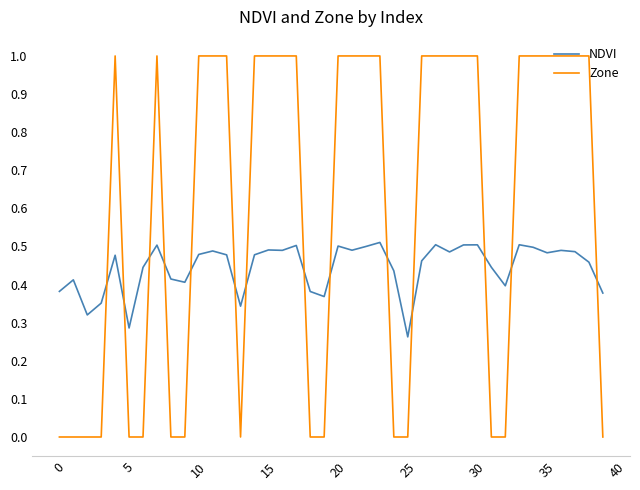

What is the greatest value displayed?

1.0